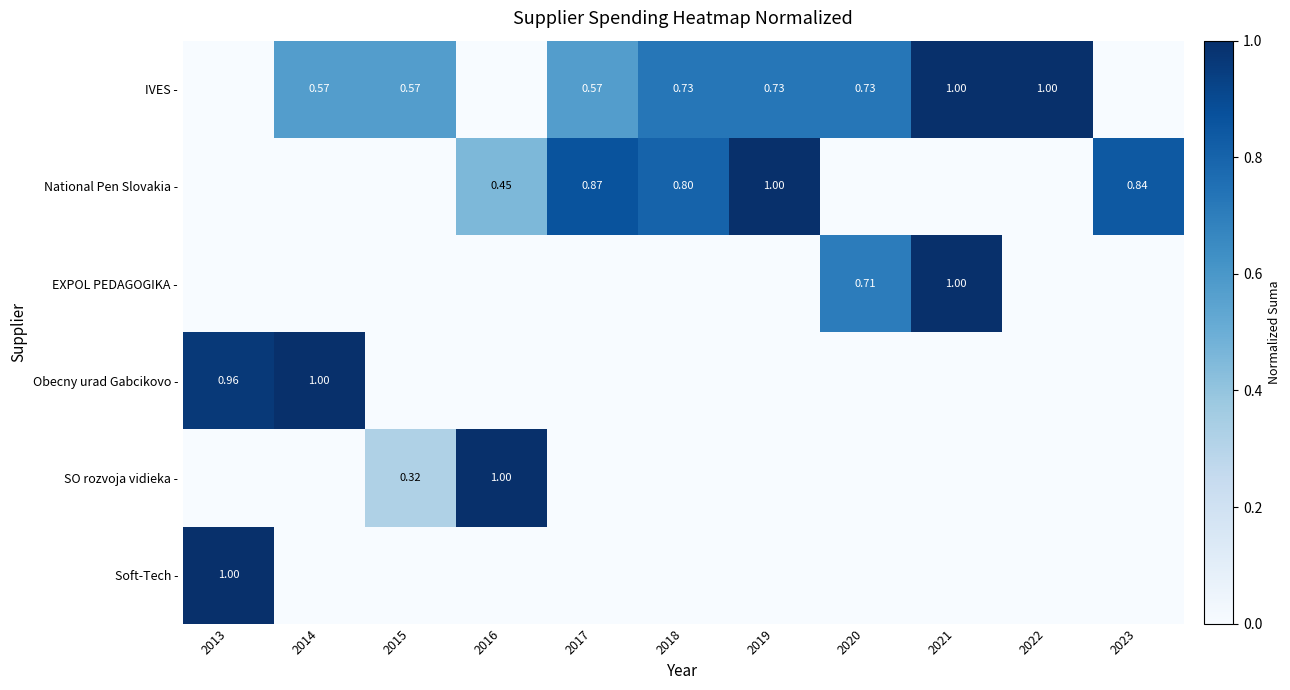

At which category is the sum across all series the highest?

2021